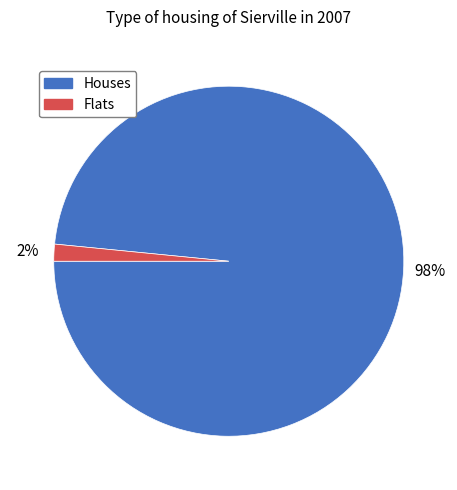

To the nearest percent, what percentage of the pie is Flats?

2%